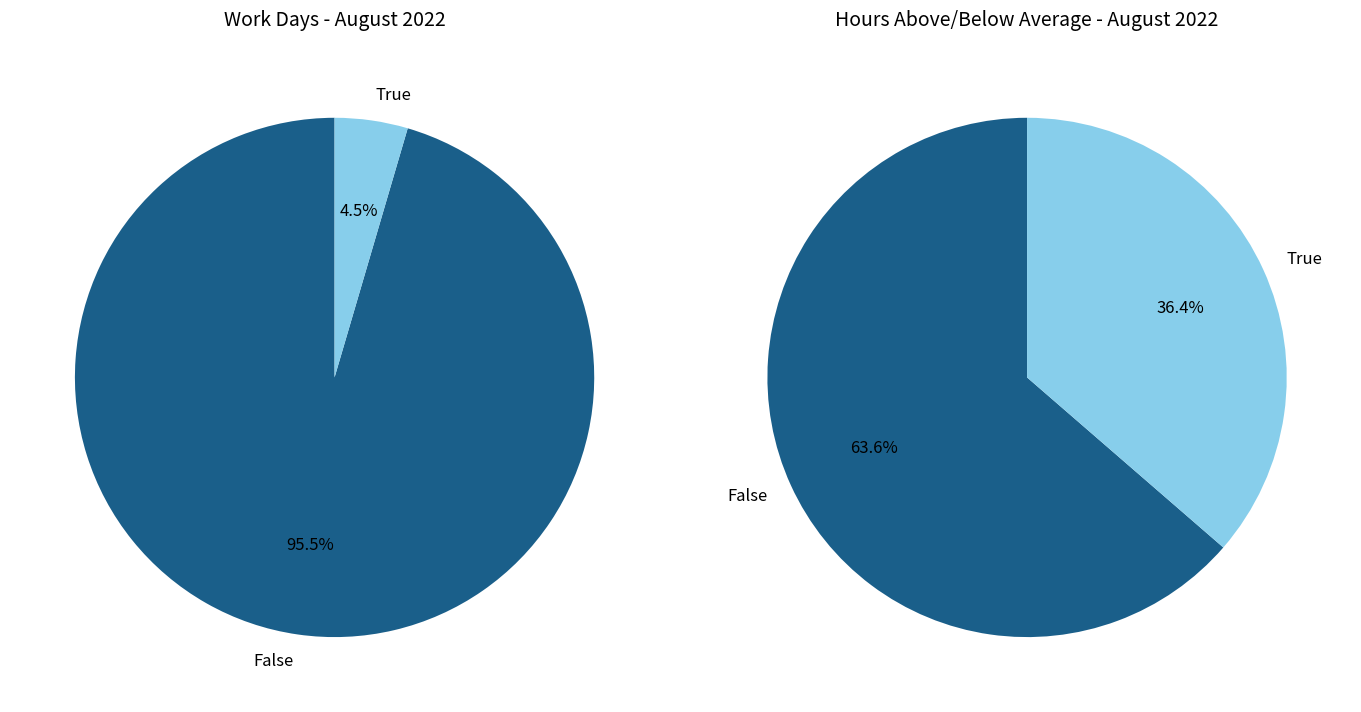

What portion of the pie excludes 11?

100.0%